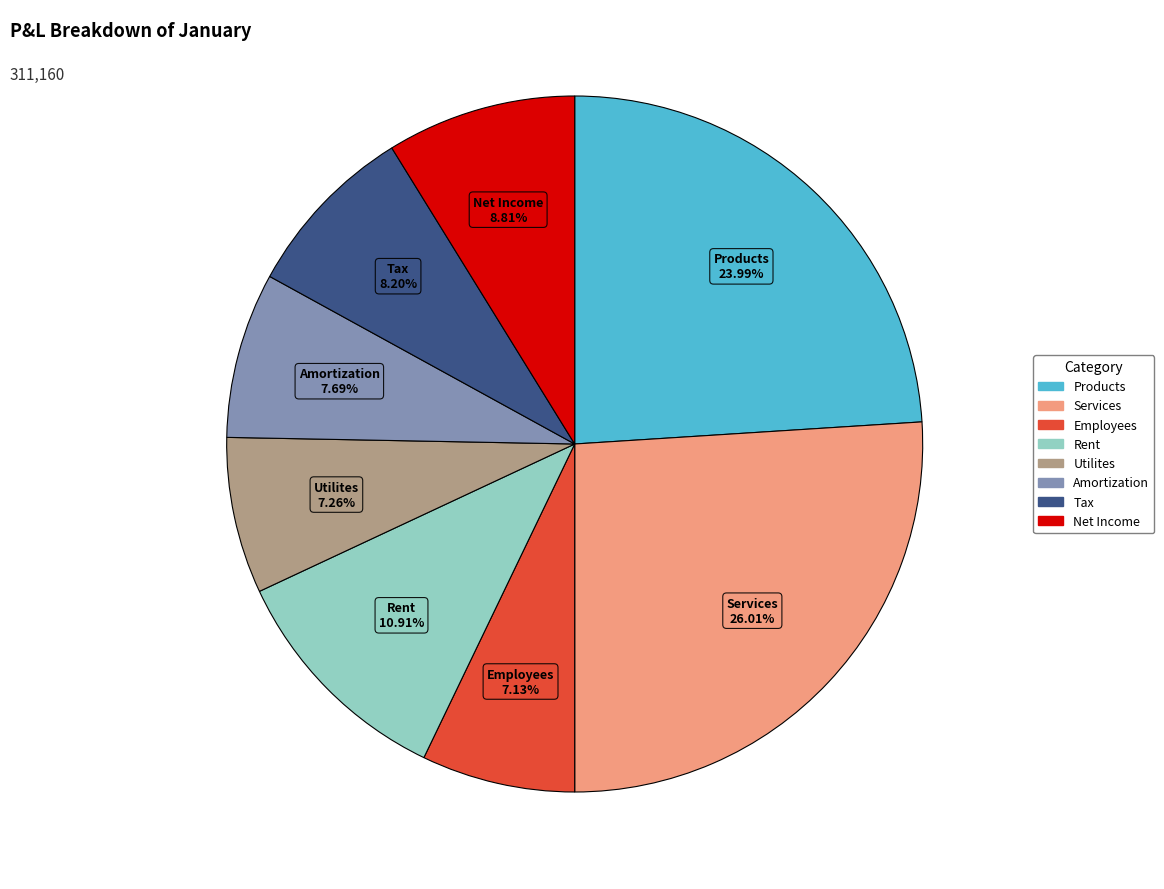

Combined, what portion of the pie is Rent and Utilites?

18.2%